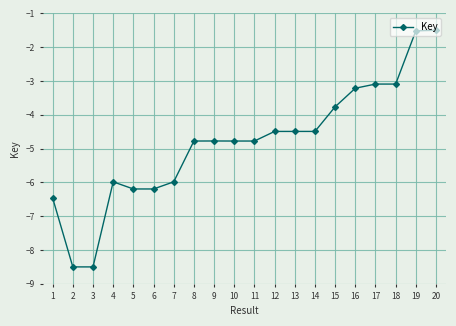

What is the value of the 8th point from the left?

-4.8